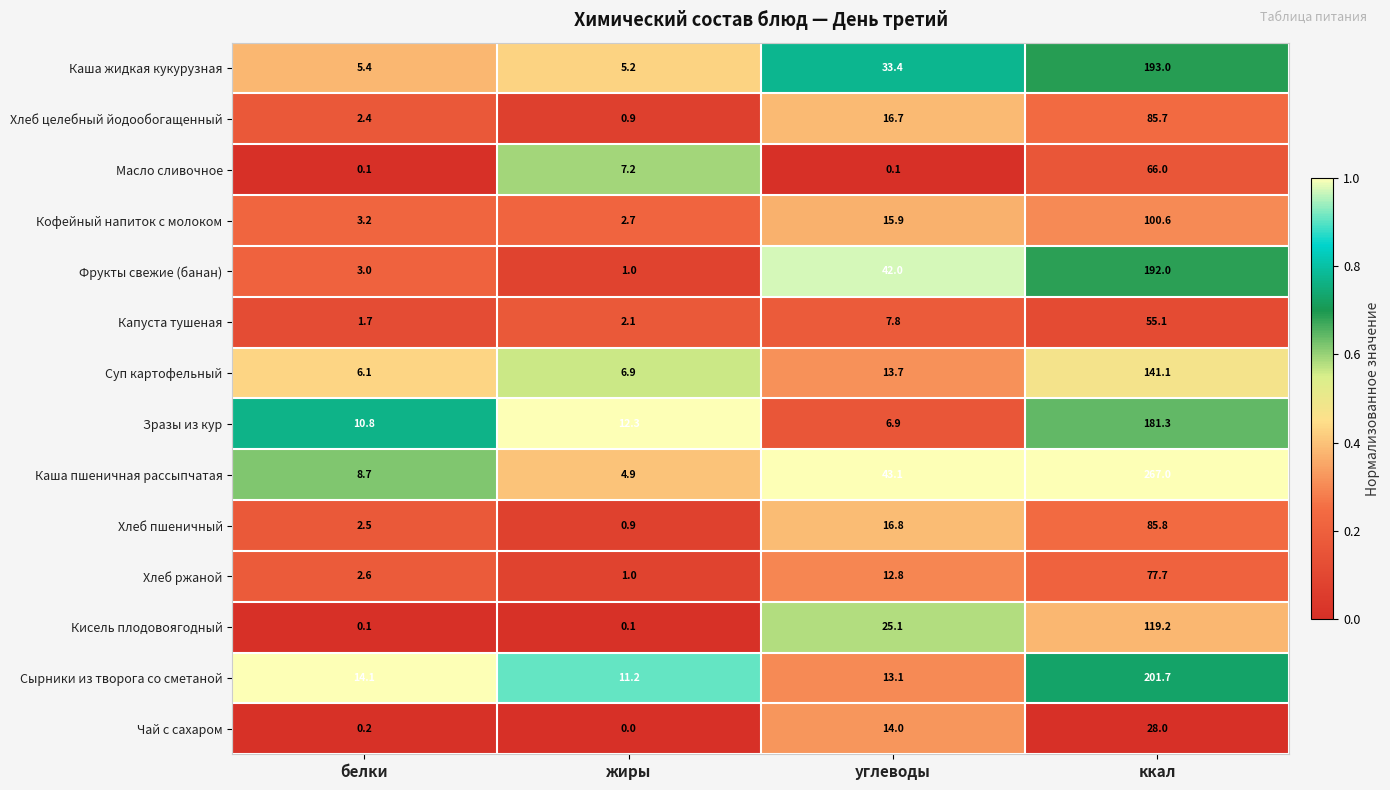

List the labels in order of Суп картофельный value, largest first.

ккал, углеводы, жиры, белки